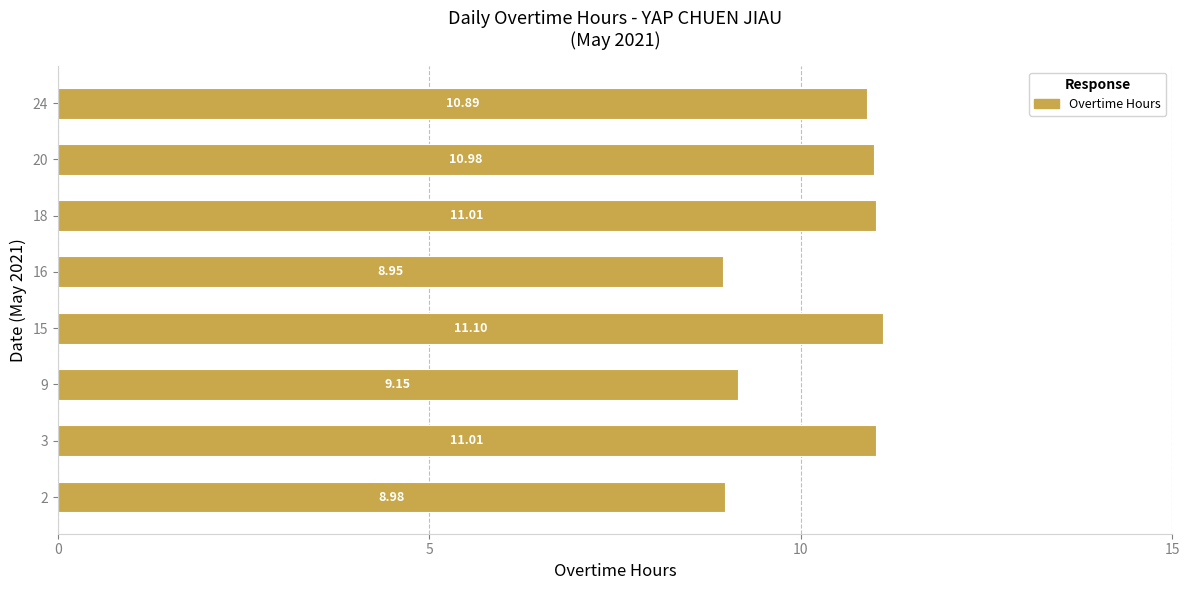

What is the ratio of the value at 15 to the value at 2?

1.2